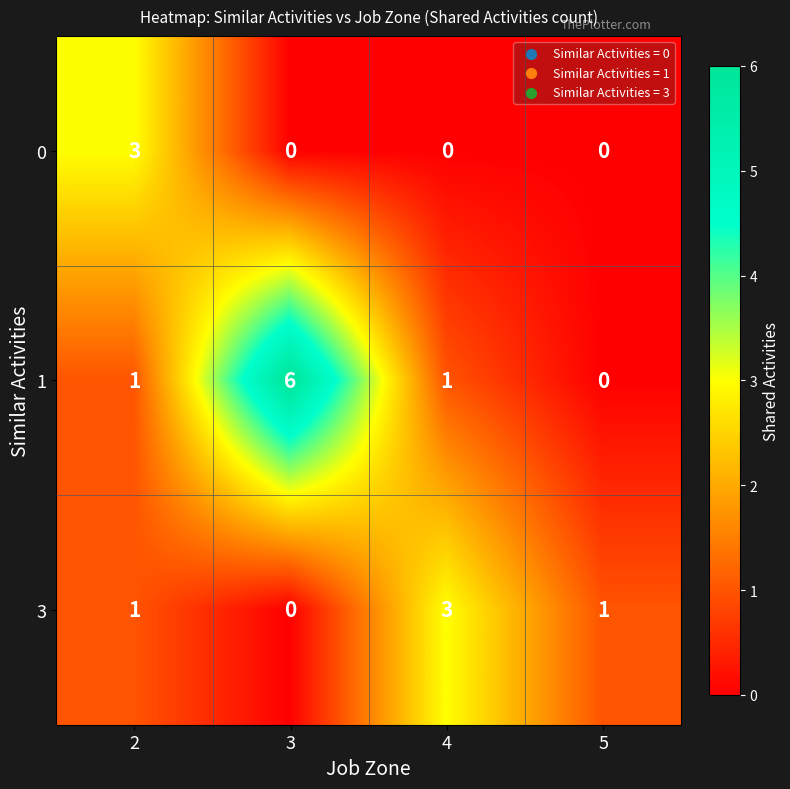

Rank the series by their average value, from lowest to highest.

0, 3, 1